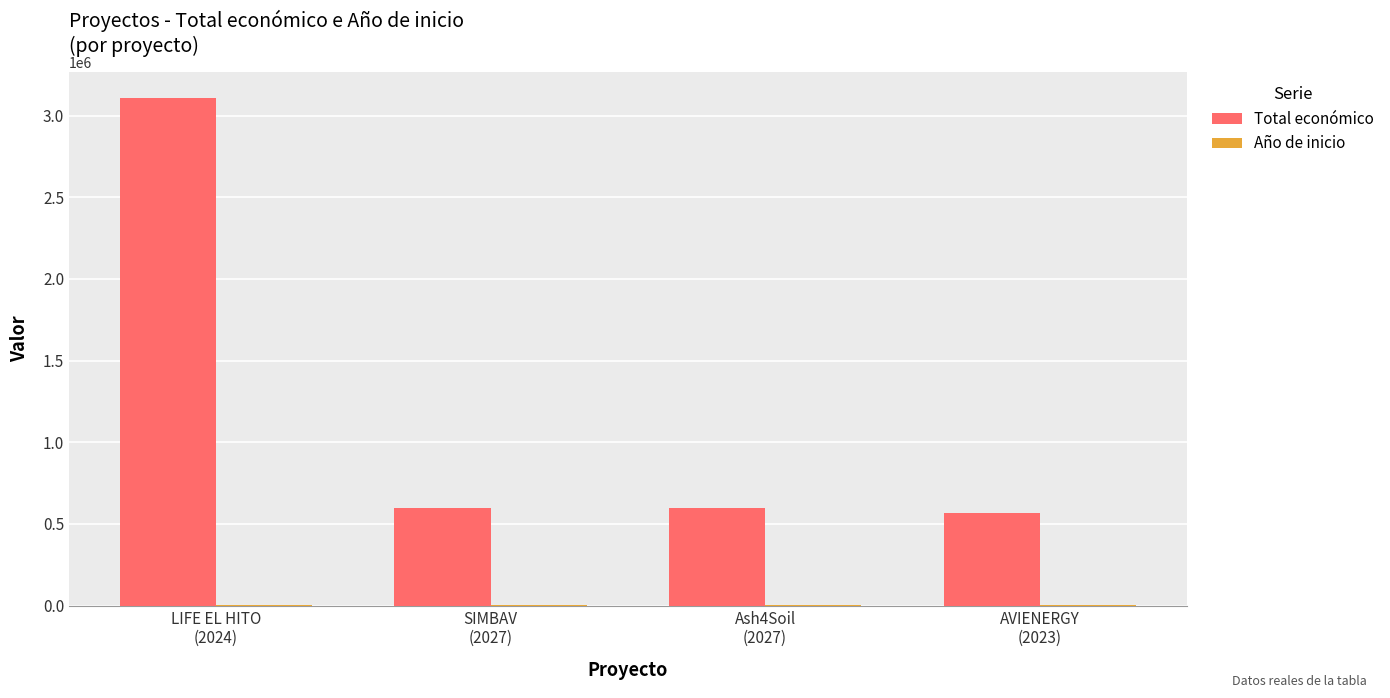

What is the greatest value displayed?

3108400